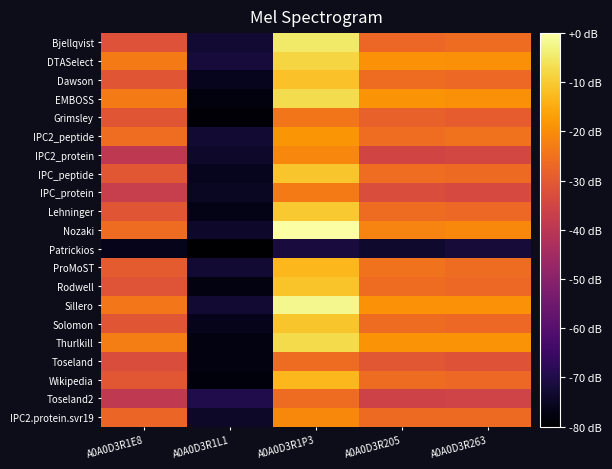

Rank the series by their maximum value, from lowest to highest.

Patrickios, Toseland2, Toseland, Grimsley, IPC_protein, IPC2_protein, IPC2.protein.svr19, IPC2_peptide, ProMoST, Wikipedia, Dawson, Rodwell, IPC_peptide, Solomon, Lehninger, DTASelect, Thurlkill, EMBOSS, Bjellqvist, Sillero, Nozaki